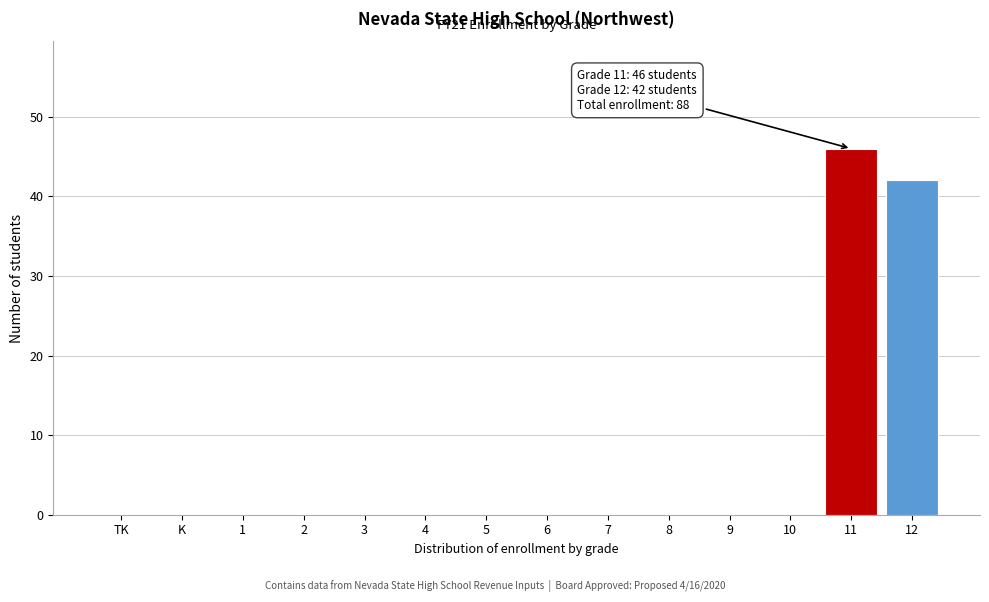

Reading right to left, list all the values displayed in this chart.

12=42	11=46	10=0	9=0	8=0	7=0	6=0	5=0	4=0	3=0	2=0	1=0	K=0	TK=0